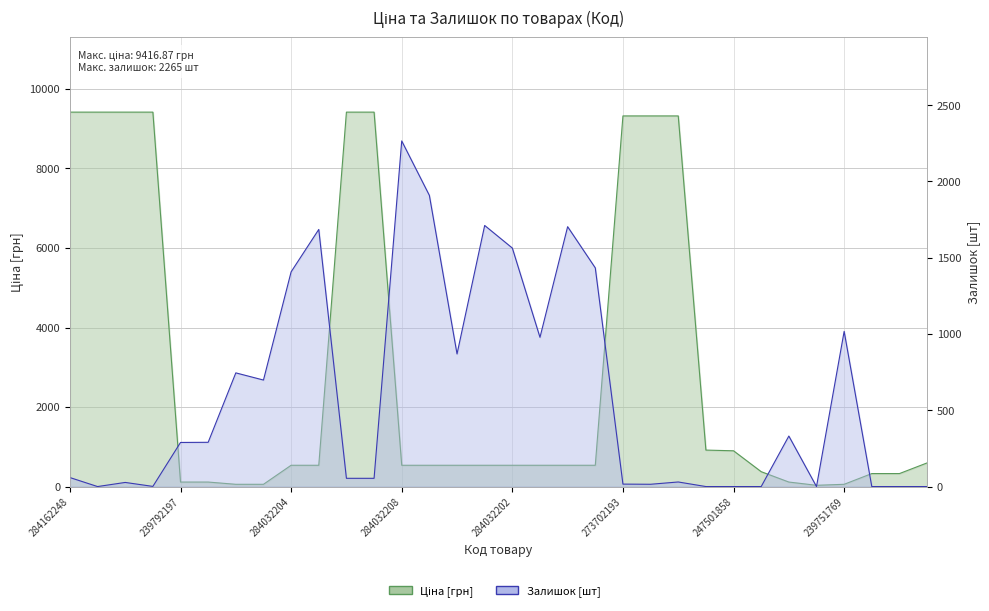

How many interior local valleys does the Залишок series have?

7